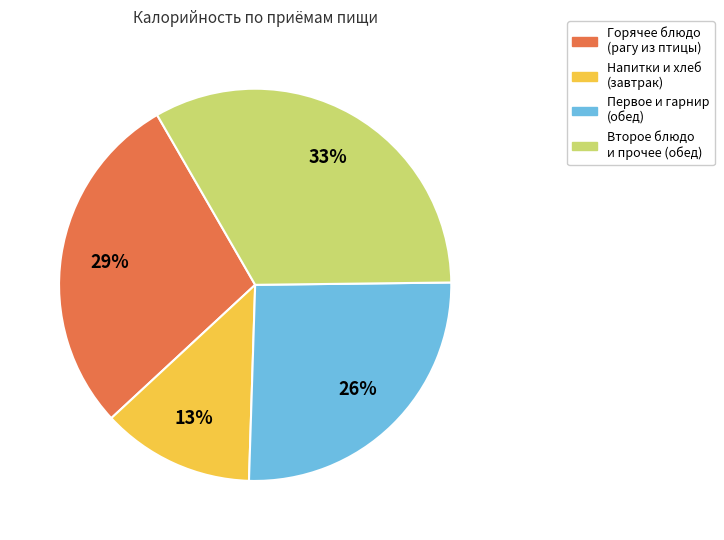

To the nearest percent, what is the average slice percentage?

25%